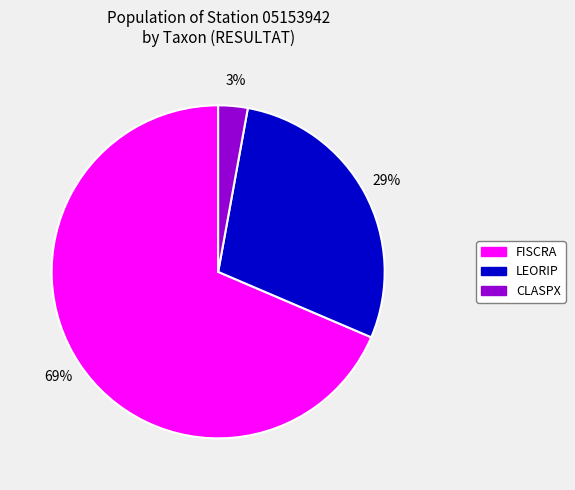

Is the sum of FISCRA and LEORIP greater than half?

Yes